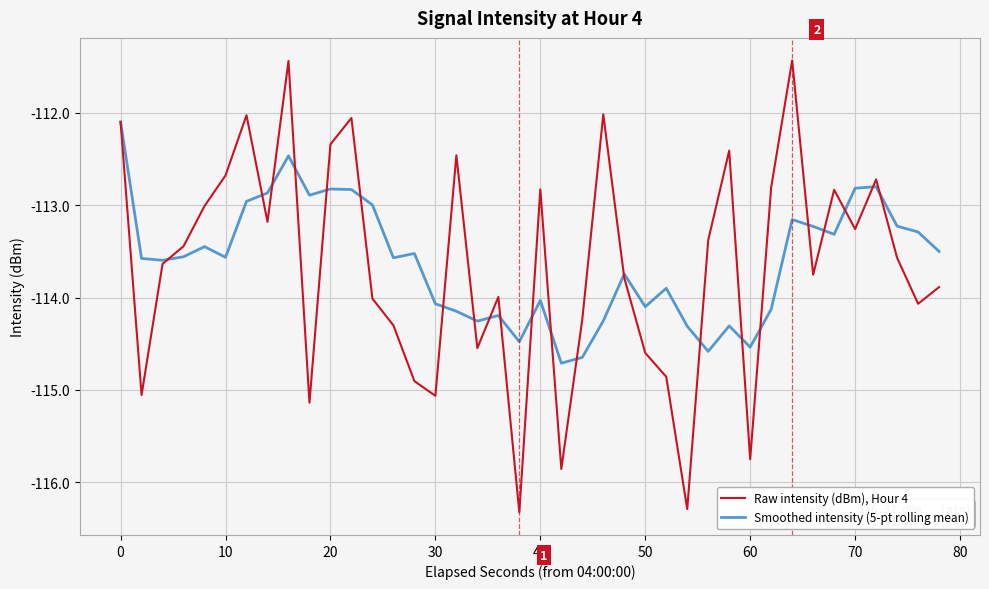

What is the greatest value displayed?

-111.4